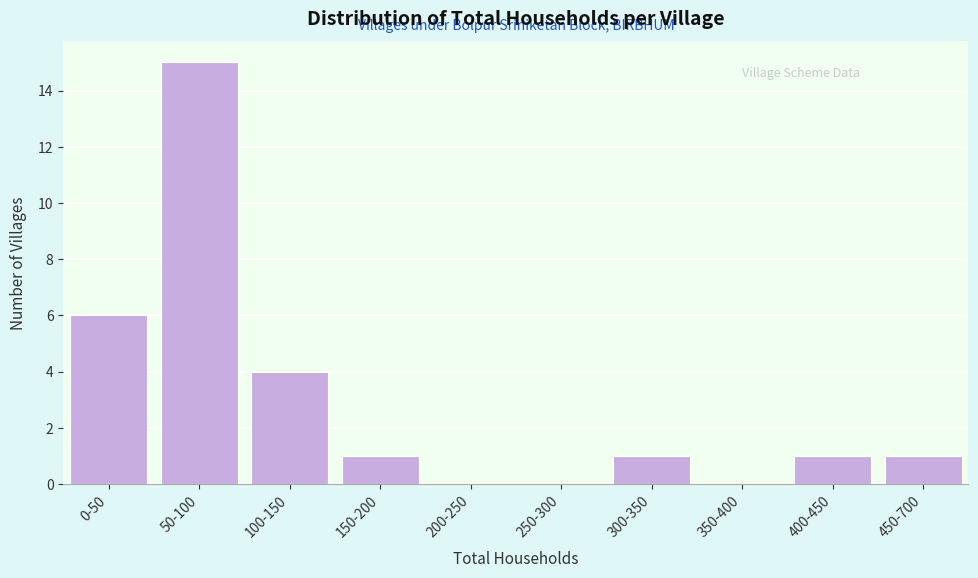

Reading left to right, transcribe all the data shown in this chart.

0-50=6	50-100=15	100-150=4	150-200=1	200-250=0	250-300=0	300-350=1	350-400=0	400-450=1	450-700=1